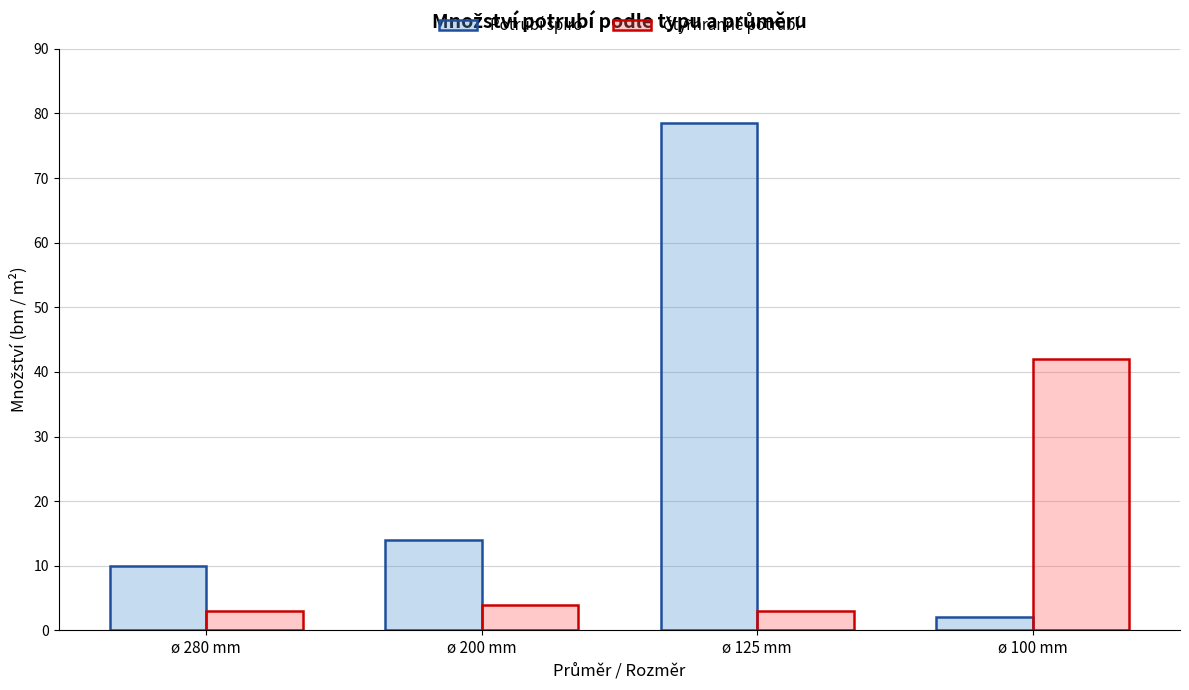

Is it true that Potrubí spiro equals 10.0 at ø 280 mm?

True